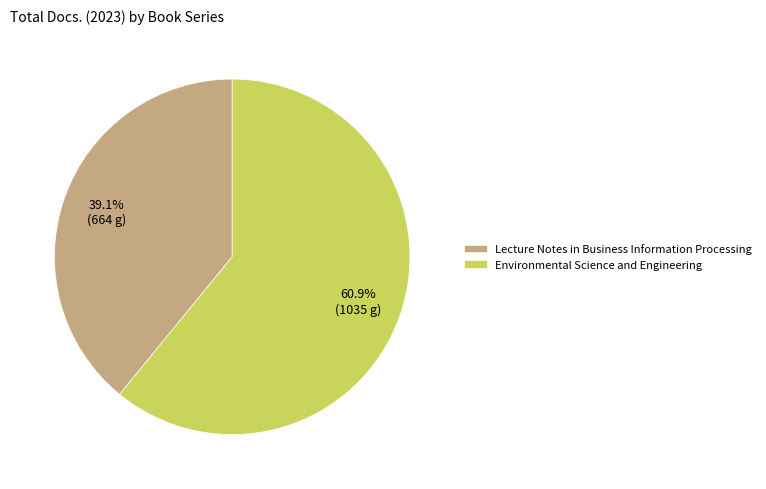

Combined, what portion of the pie is Environmental Science and Engineering and Lecture Notes in Business Information Processing?

100.0%